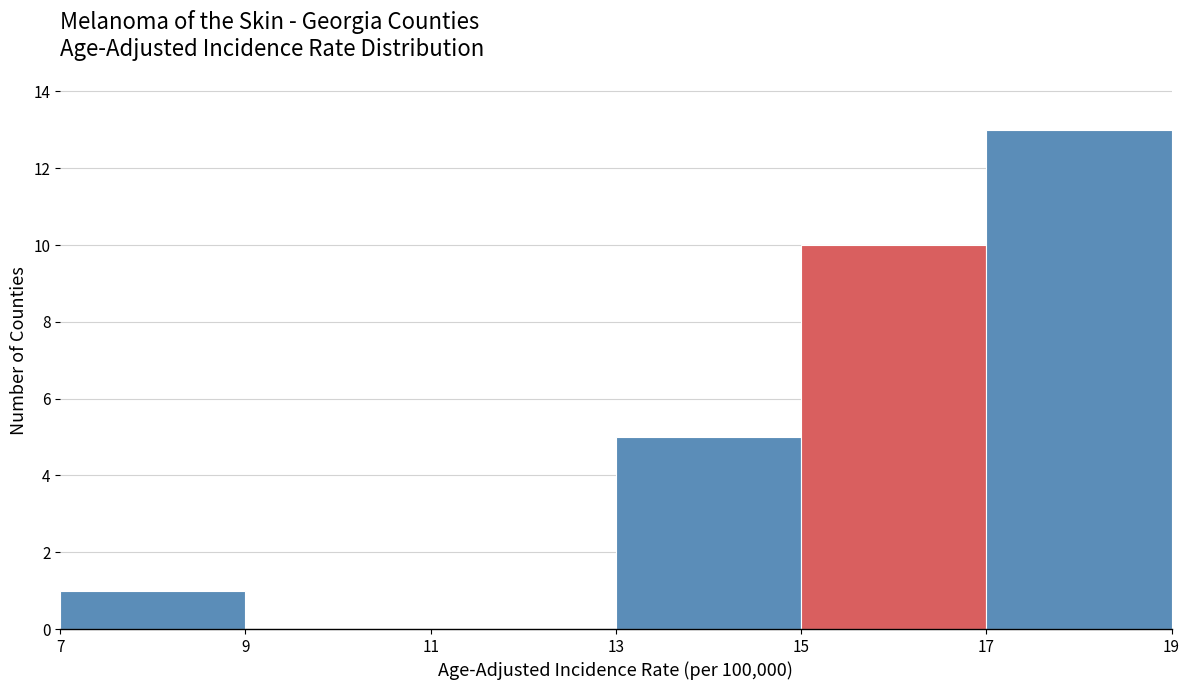

Which range on the x-axis has the tallest bar?

17 to 19